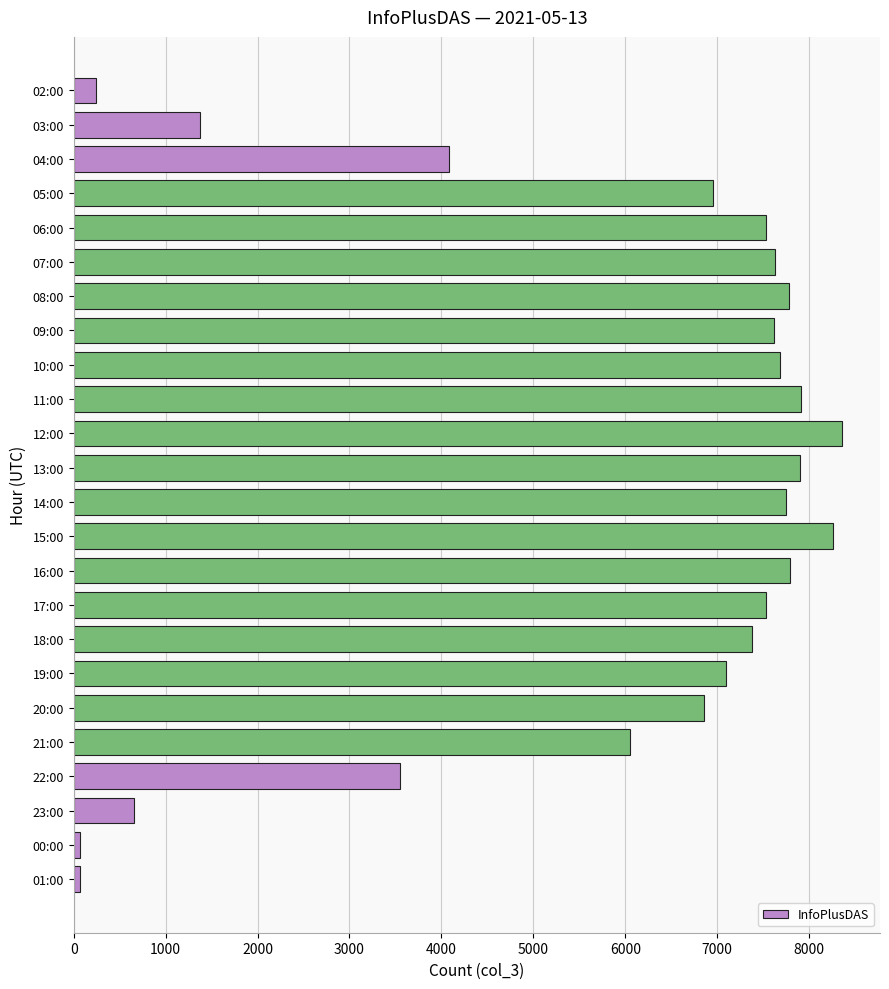

How many values are below 7526?

12